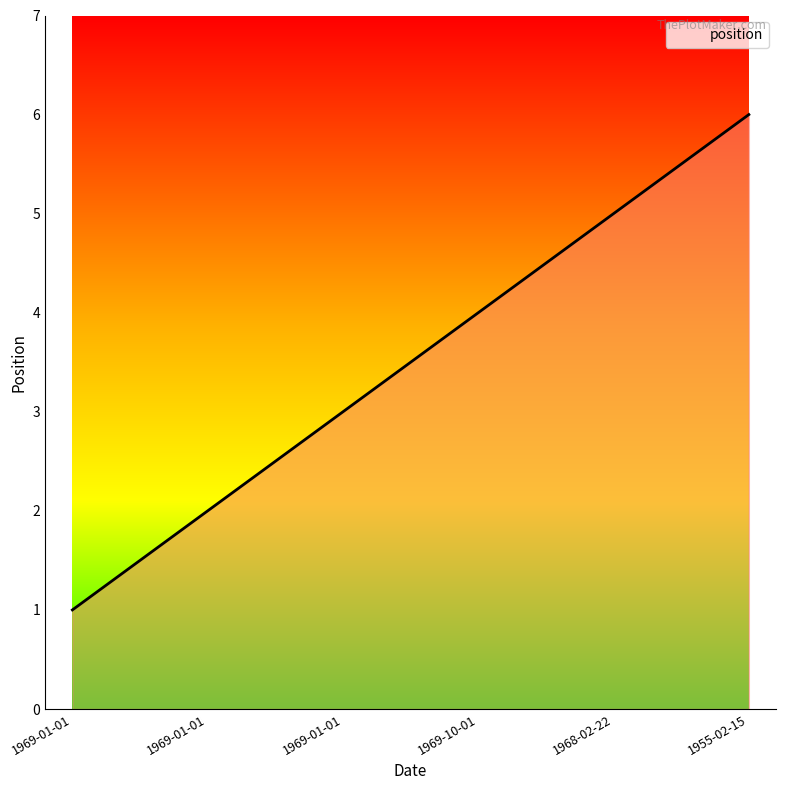

What is the difference between the maximum and minimum values?

5